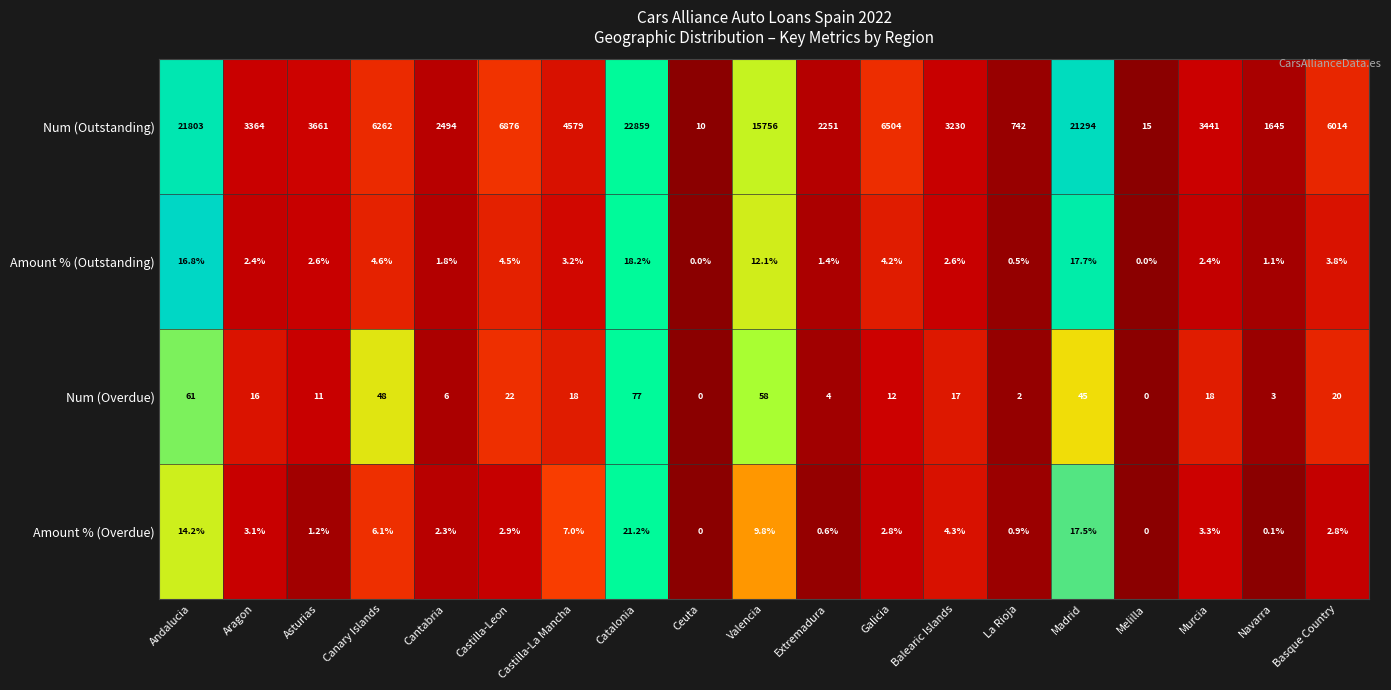

Is it true that Amount % (Overdue) equals 2.3 at Cantabria?

True